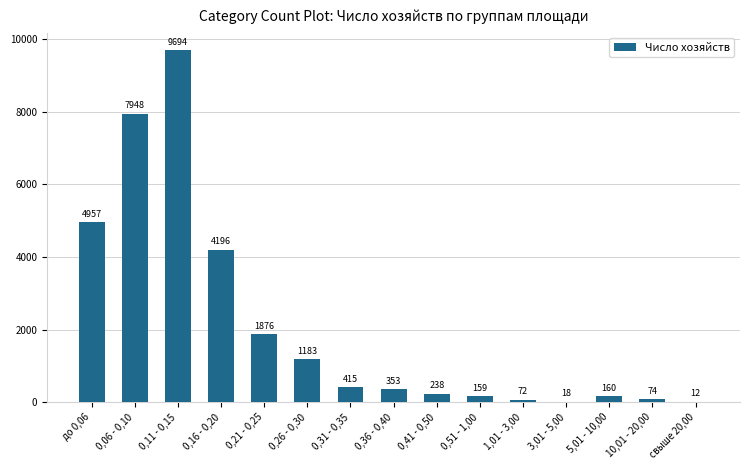

What is the sum of all values?

31355